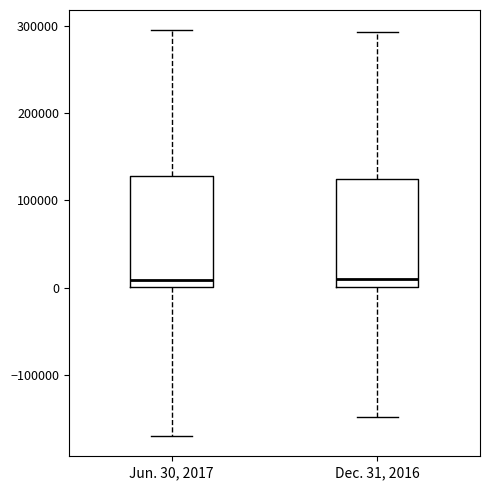

Reading left to right, read every box against the y-axis: the position of its median line, the range the box covers, and the ends of its whiskers. The values are not printed on the chart, so give them approximately, as read against the axis.

Jun. 30, 2017: median 10000, box 0 to 130000, whiskers -170000 to 300000
Dec. 31, 2016: median 10000, box 0 to 120000, whiskers -150000 to 290000